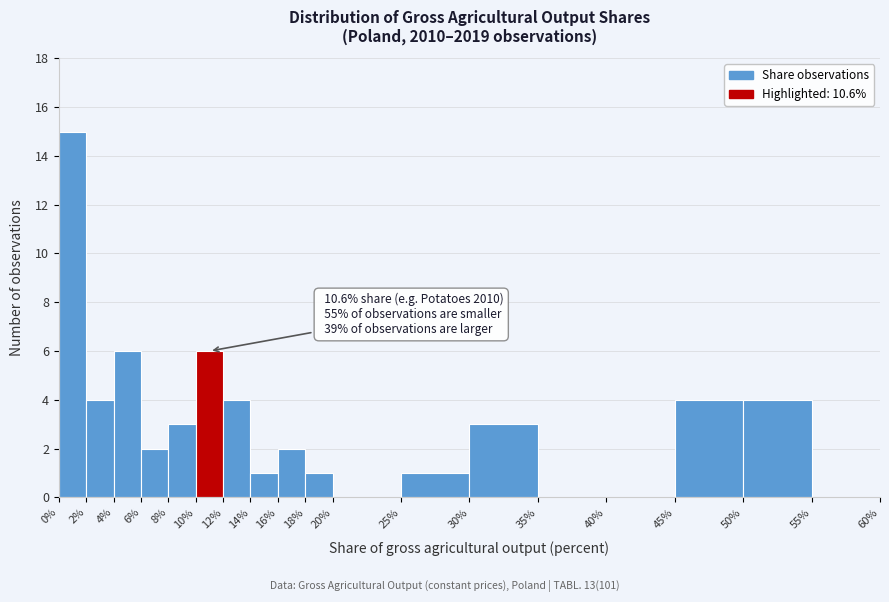

Which range on the x-axis has the tallest bar?

0% to 2%